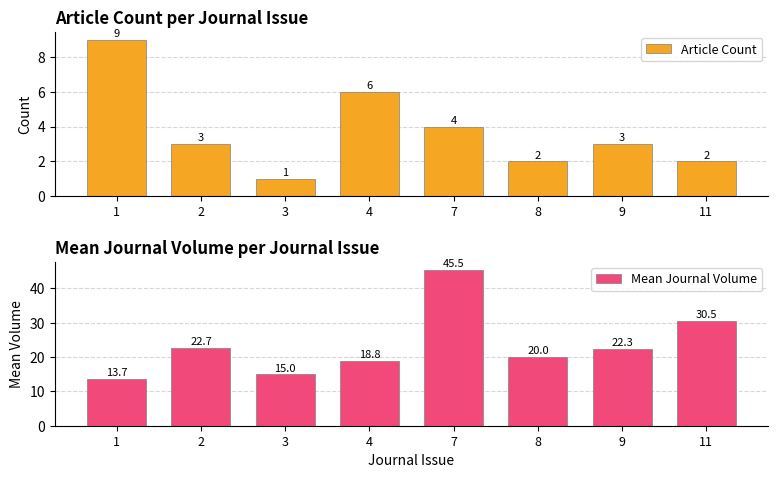

Rank the series by their average value, from lowest to highest.

Article Count, Mean Journal Volume